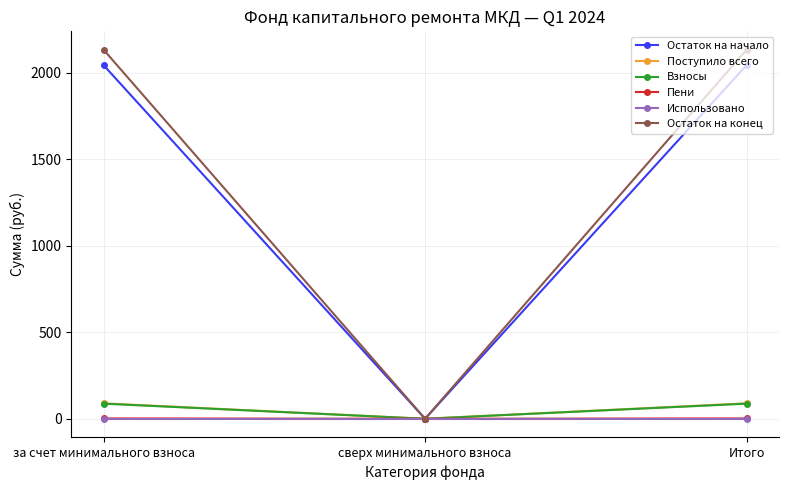

What is the maximum value shown in the chart?

2131.8